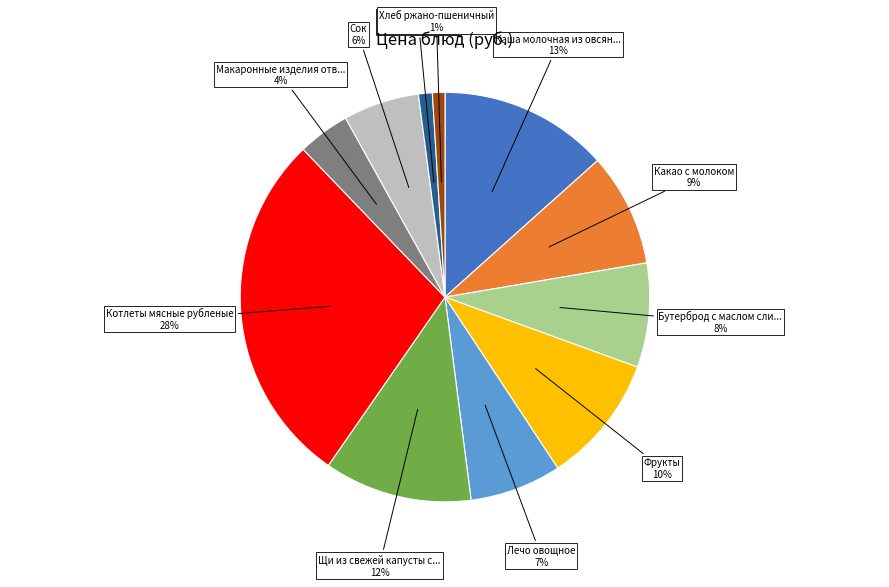

To the nearest percent, what is the difference between the largest and smallest slice percentages?

27%